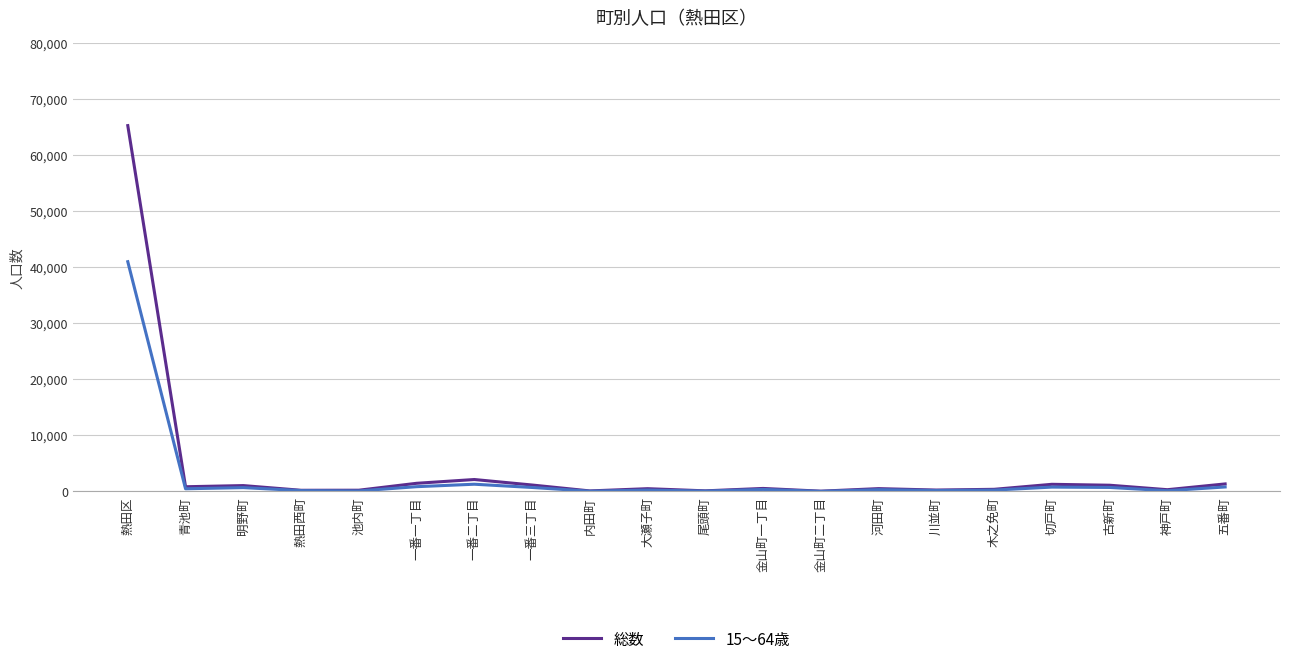

What is the difference between the highest and lowest values at 金山町一丁目?

176